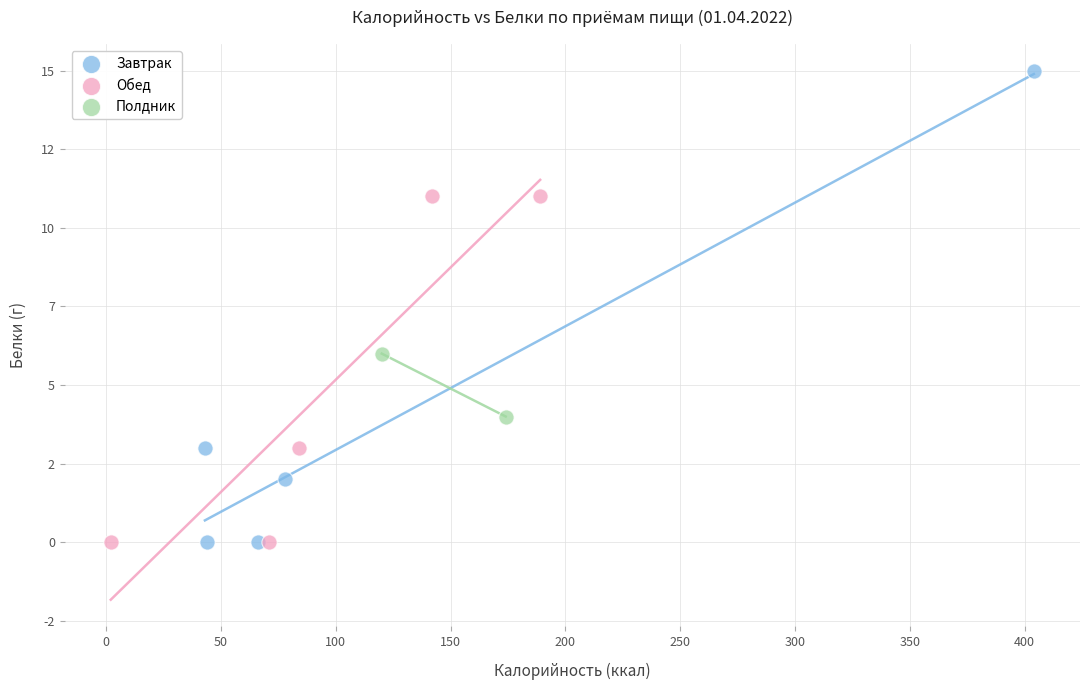

Which series reaches the maximum Y coordinate?

Завтрак